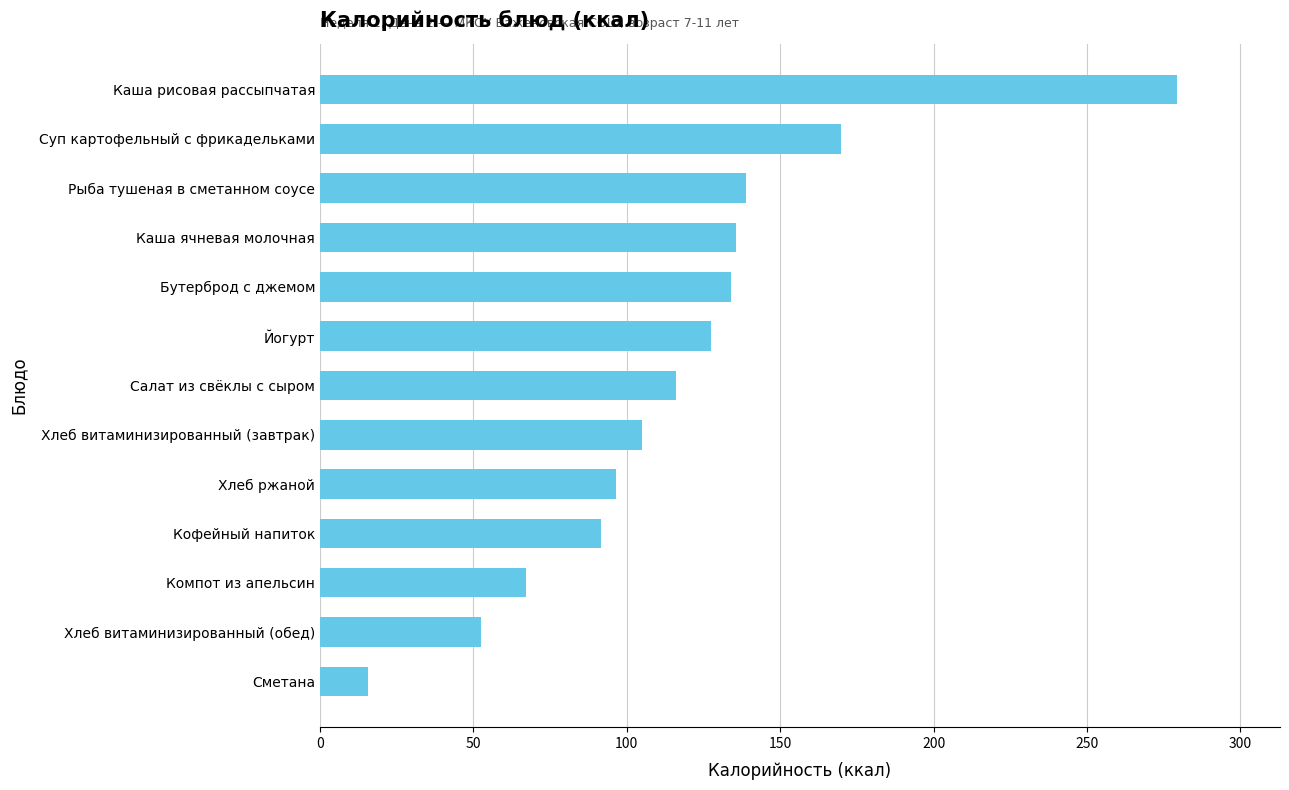

What position from the top is Салат из свёклы с сыром?

7